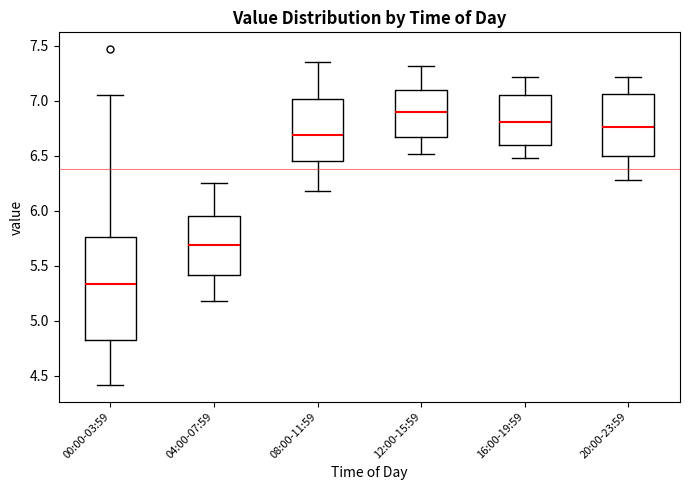

Where is the upper edge of the box for 04:00-07:59 on the y-axis? The values are not printed on the chart, so give them approximately, as read against the axis.

5.95